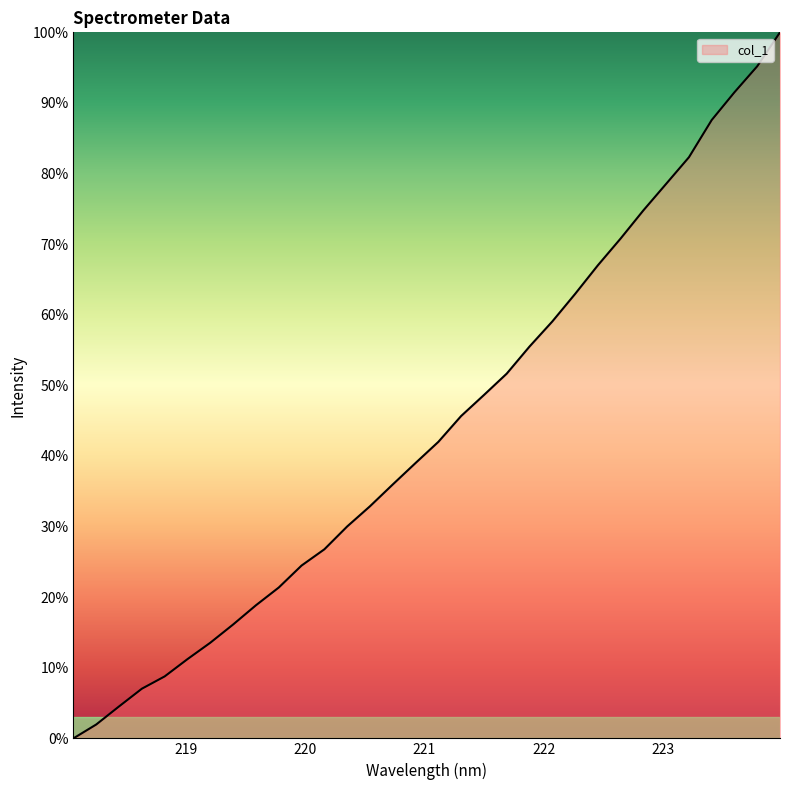

Is this an area chart (filled region under the line)?

Yes